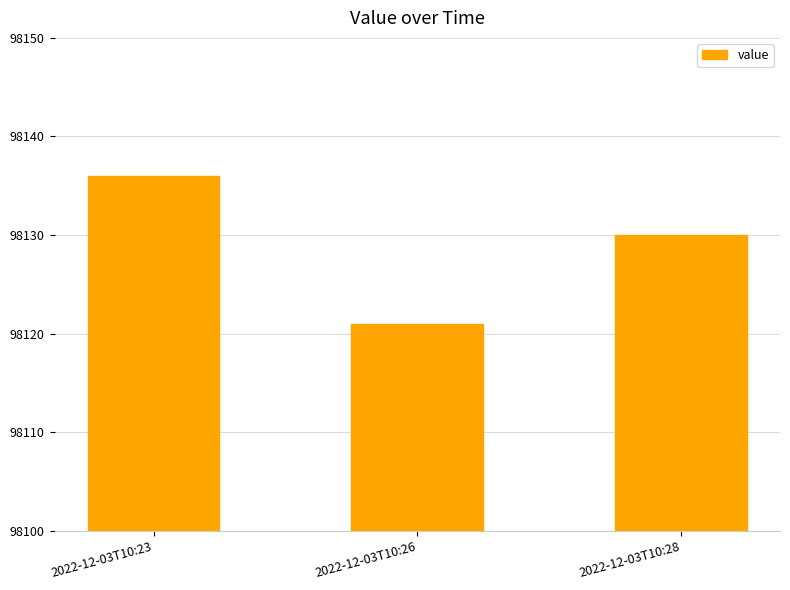

Does the chart contain any negative values?

No